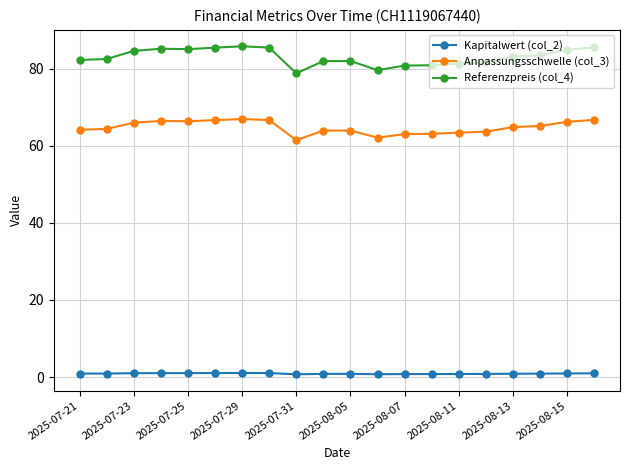

What is the difference between the maximum and minimum values in the Referenzpreis (col_4) series?

7.0